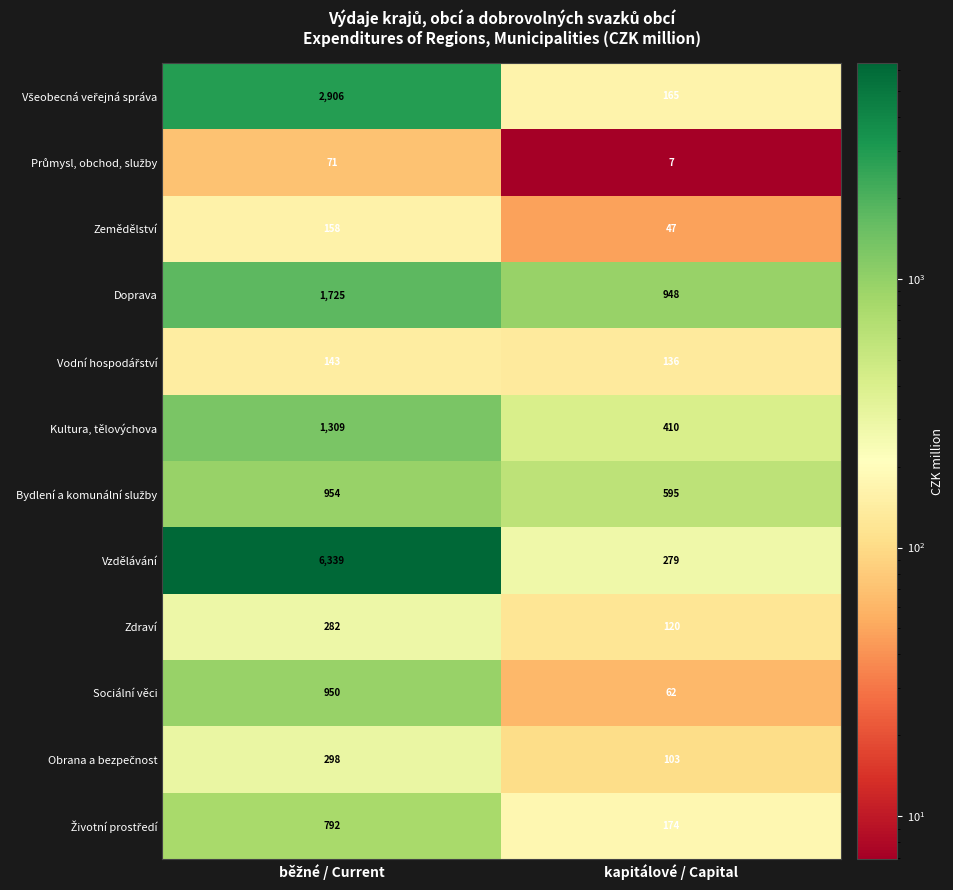

What is the greatest value displayed?

6339